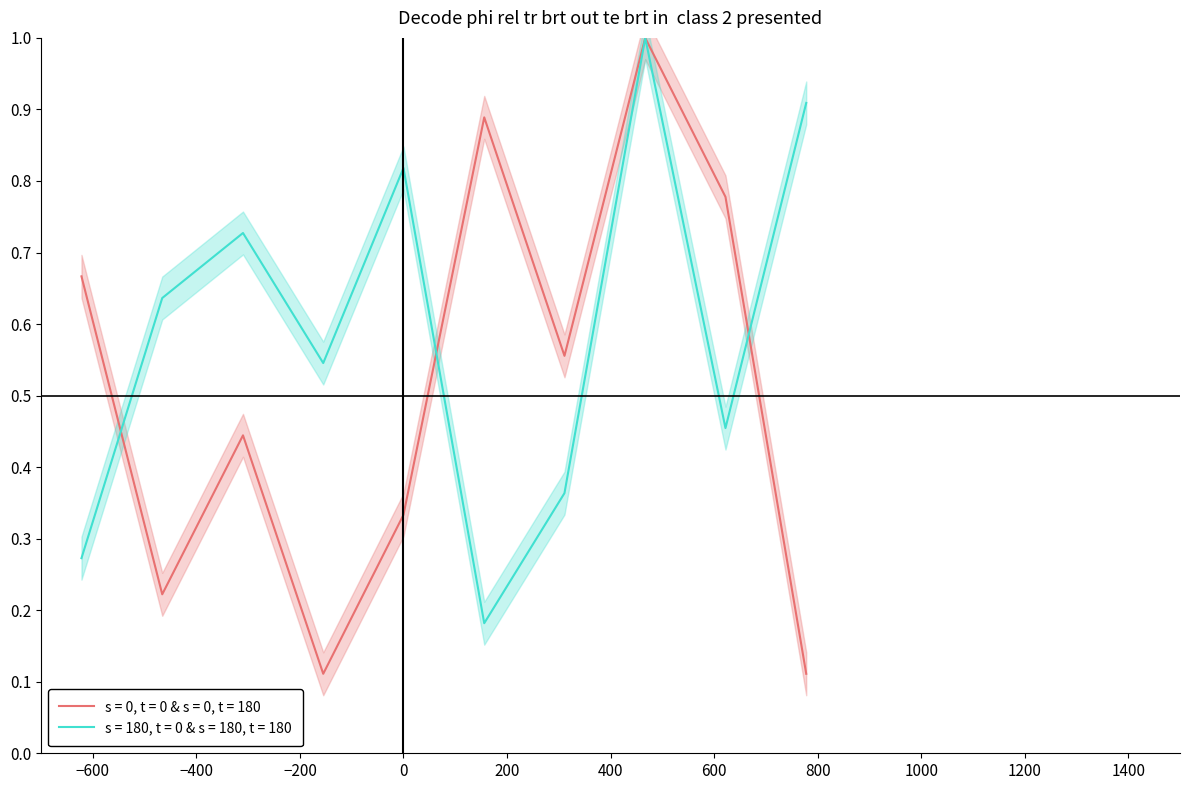

The value of B at 4 is 0.9. True or false?

False